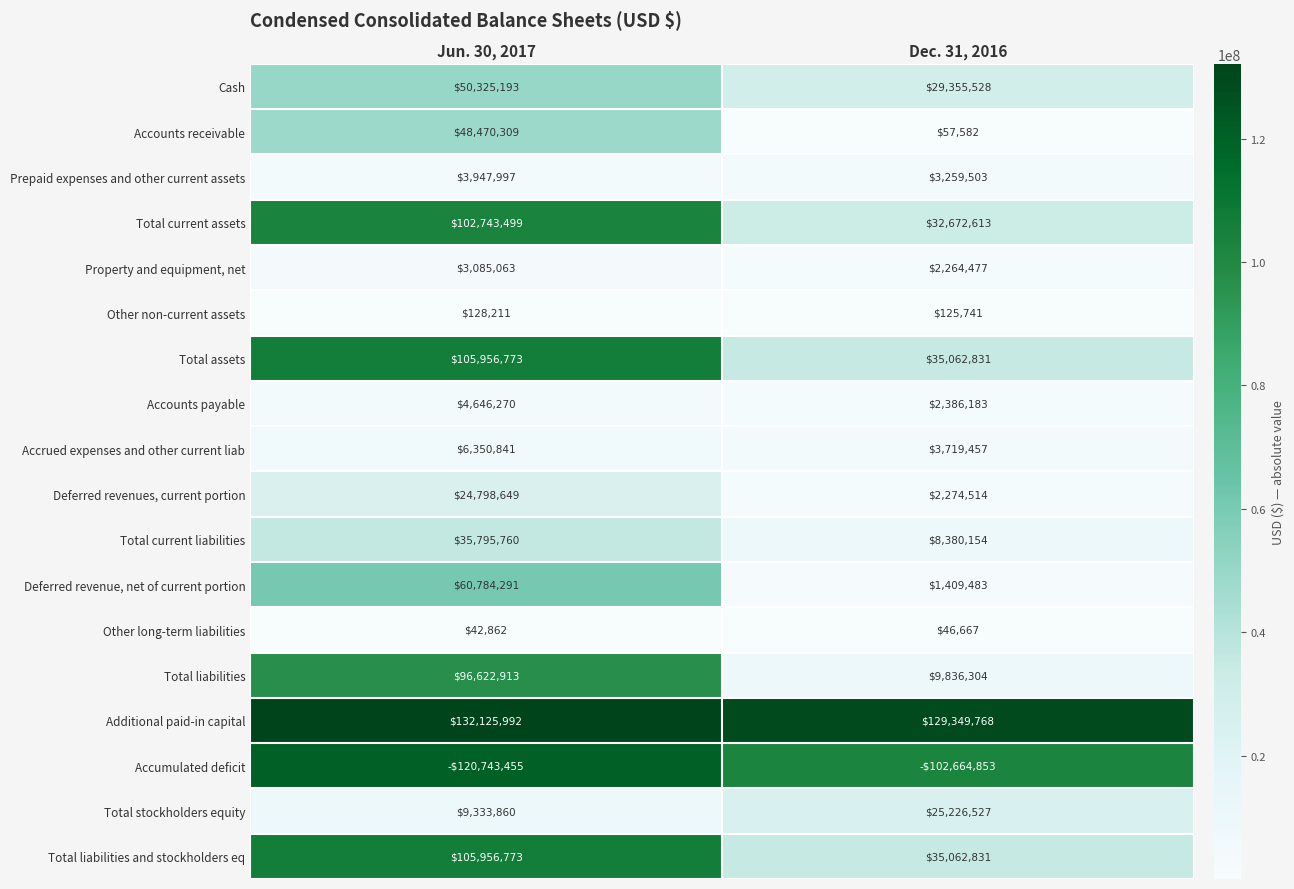

What value does the Deferred revenue, net of current portion series have at Dec. 31, 2016?

1409483